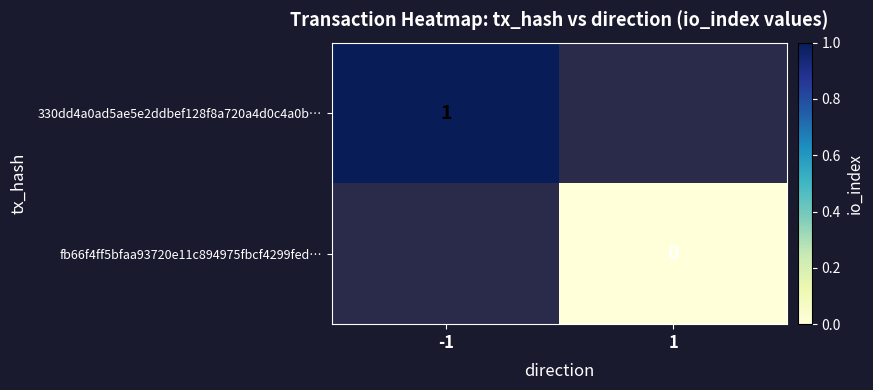

Is it true that 330dd4a0ad5ae5e2ddbef128f8a720a4d0c4a0b… equals 1.0 at -1?

True